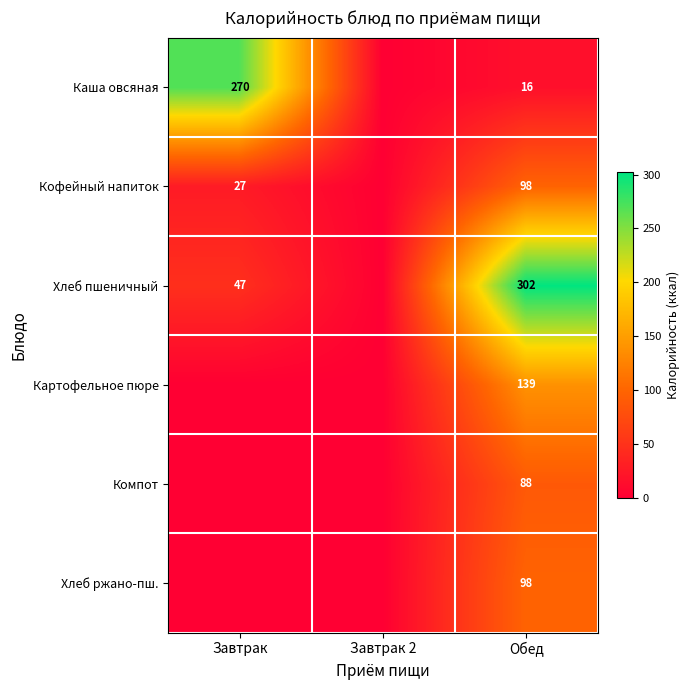

The Компот series shows 88 at Обед. True or false?

True